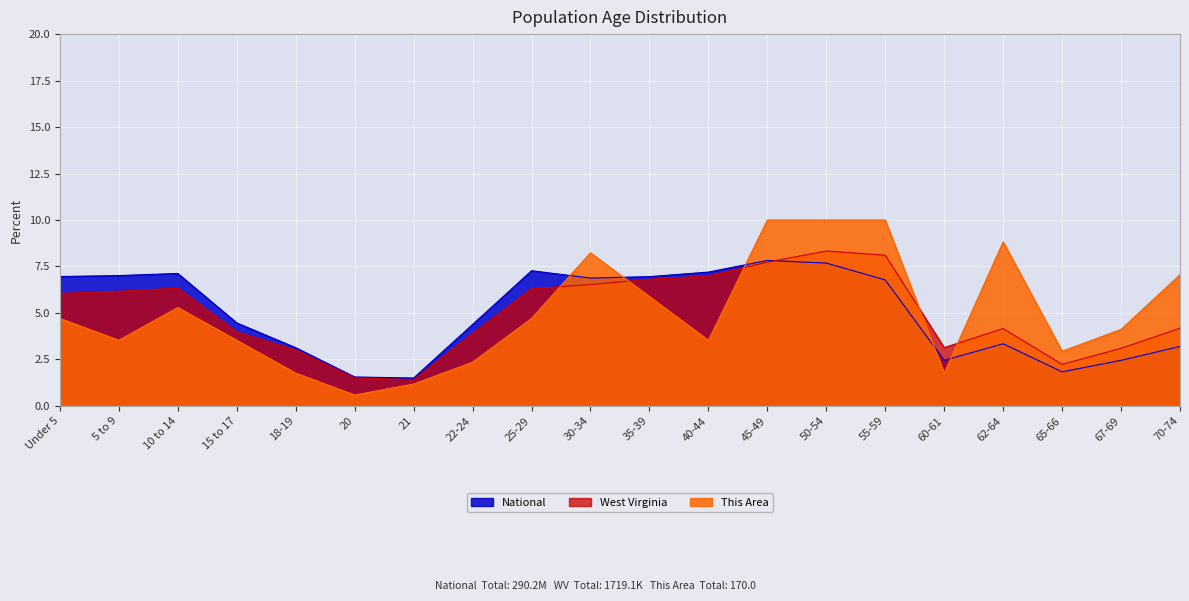

Reading right to left, what are all the values shown in this chart?

This Area: 70-74=7.1	67-69=4.1	65-66=2.9	62-64=8.8	60-61=1.8	55-59=10.0	50-54=10.0	45-49=10.0	40-44=3.5	35-39=5.9	30-34=8.2	25-29=4.7	22-24=2.4	21=1.2	20=0.6	18-19=1.8	15 to 17=3.5	10 to 14=5.3	5 to 9=3.5	Under 5=4.7
West Virginia: 70-74=4.2	67-69=3.1	65-66=2.2	62-64=4.2	60-61=3.1	55-59=8.1	50-54=8.3	45-49=7.7	40-44=7.0	35-39=6.8	30-34=6.5	25-29=6.3	22-24=3.9	21=1.4	20=1.5	18-19=3.0	15 to 17=4.0	10 to 14=6.3	5 to 9=6.2	Under 5=6.1
National: 70-74=3.2	67-69=2.5	65-66=1.8	62-64=3.3	60-61=2.5	55-59=6.8	50-54=7.7	45-49=7.8	40-44=7.2	35-39=7.0	30-34=6.9	25-29=7.3	22-24=4.4	21=1.5	20=1.6	18-19=3.1	15 to 17=4.5	10 to 14=7.1	5 to 9=7.0	Under 5=7.0